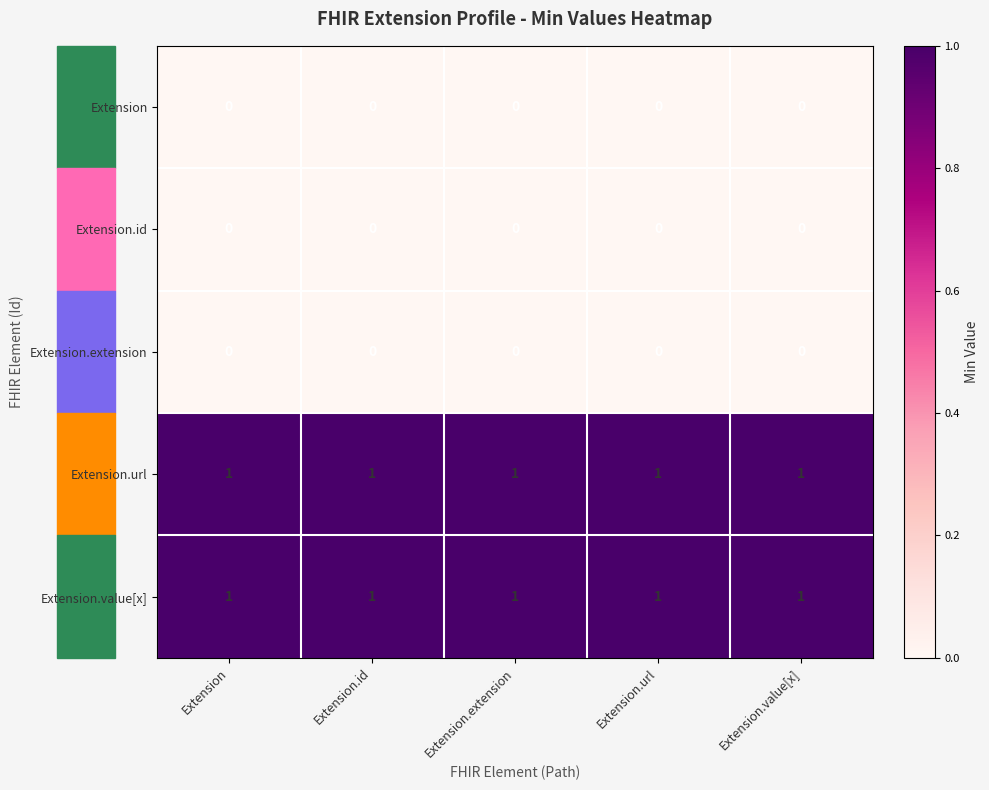

What is the total value across all series at Extension.id?

2